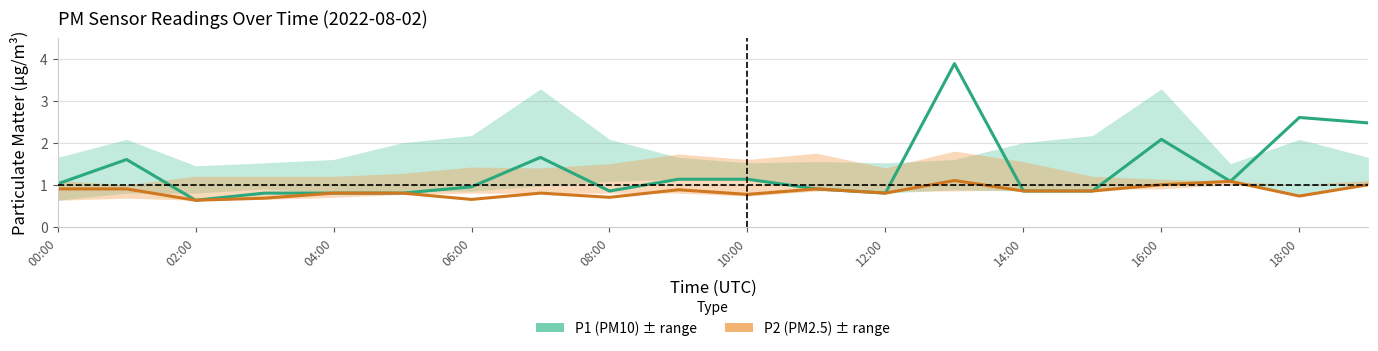

What is the value of the P2_upper point at the 20th from the left?

1.1